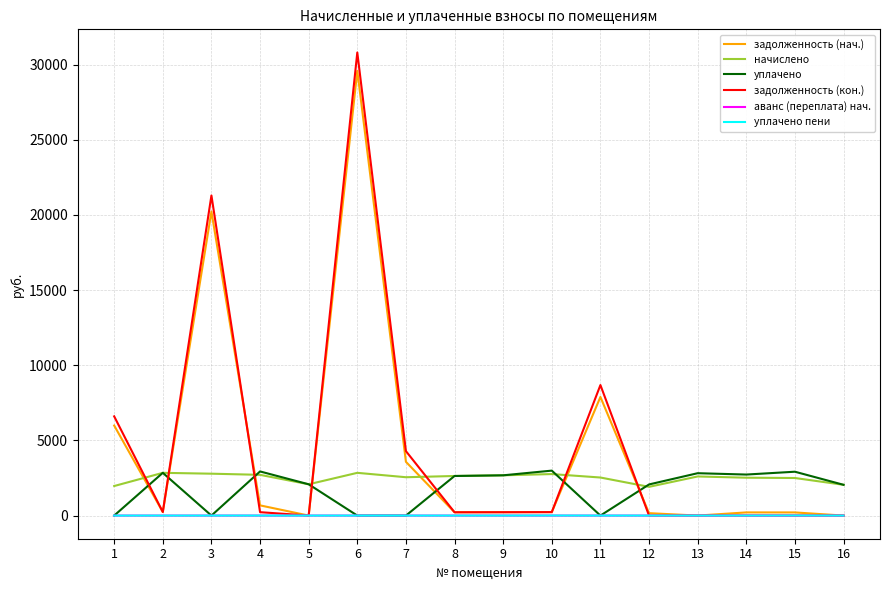

What is the spread (max minus min) of values at 7?

4287.0